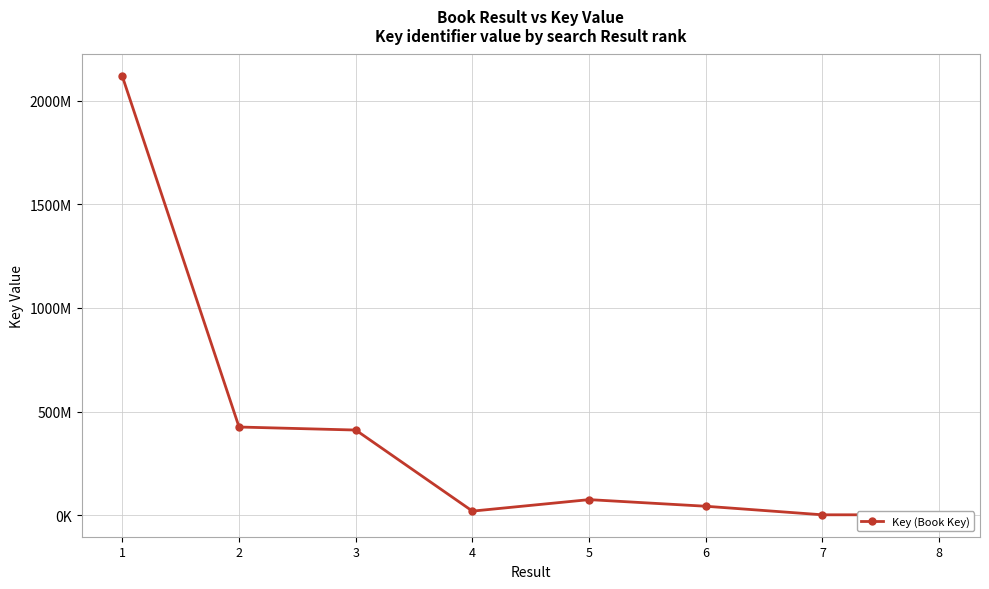

Reading right to left, list all the values displayed in this chart.

8=1783502	7=1790377	6=43073416	5=75018440	4=19570603	3=410789826	2=425423550	1=2117326815